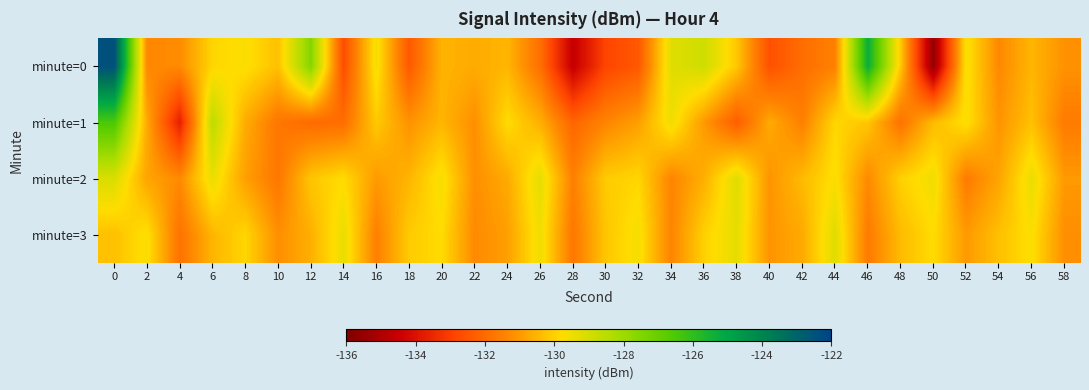

What is the difference between the highest and lowest values at 44?

2.3